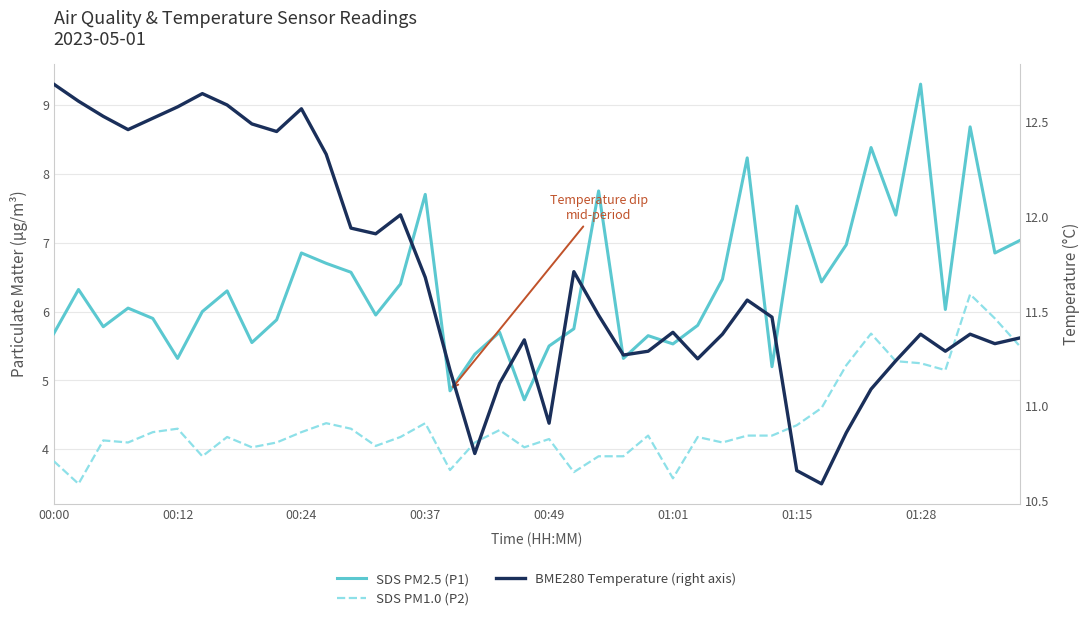

At which label does BME280 Temperature (right axis) first exceed 11?

00:00